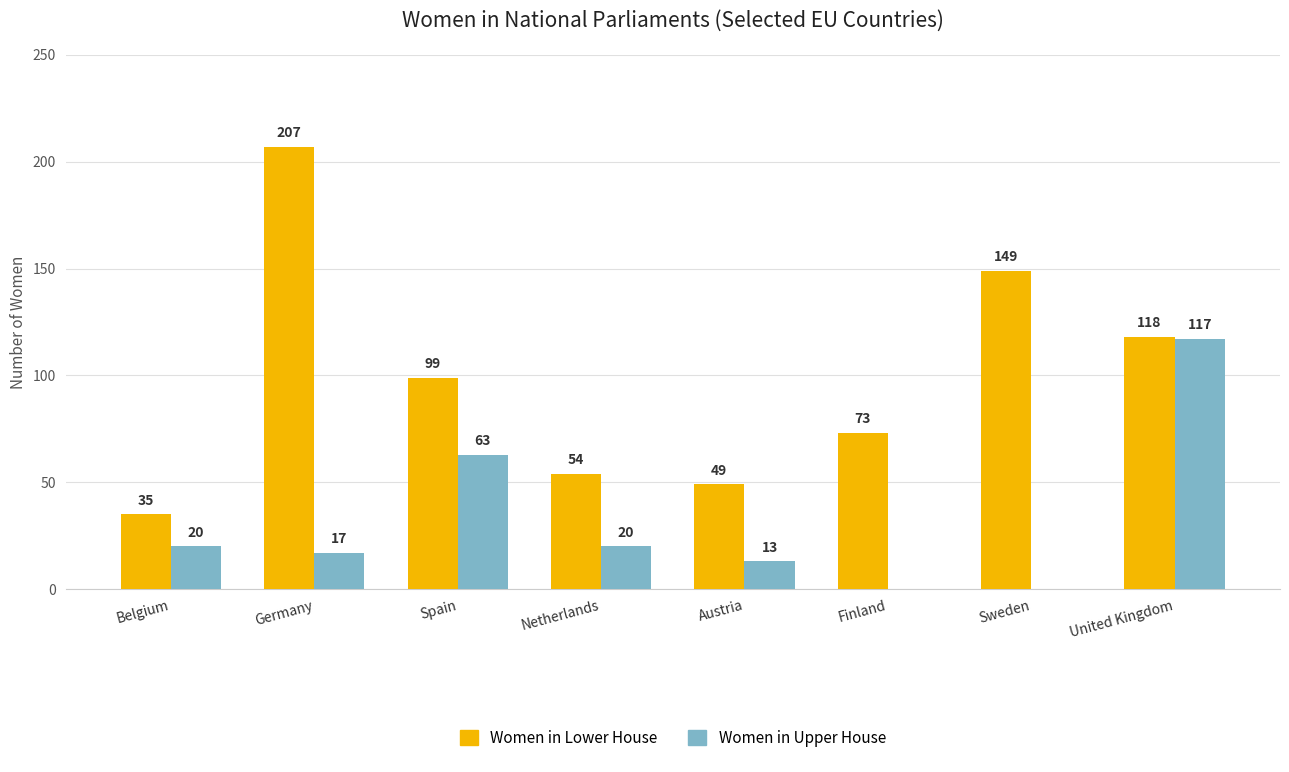

At which label does Women in Upper House reach its peak?

United Kingdom